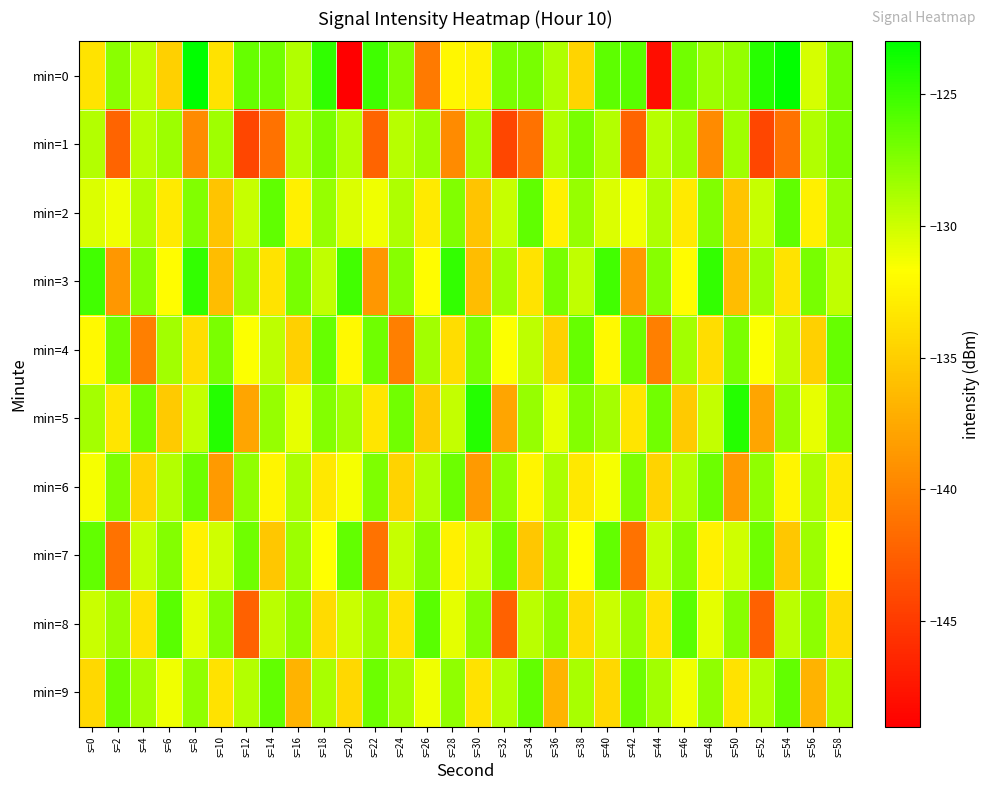

Rank the series by their maximum value, from highest to lowest.

min=0, min=5, min=3, min=8, min=2, min=7, min=9, min=4, min=6, min=1